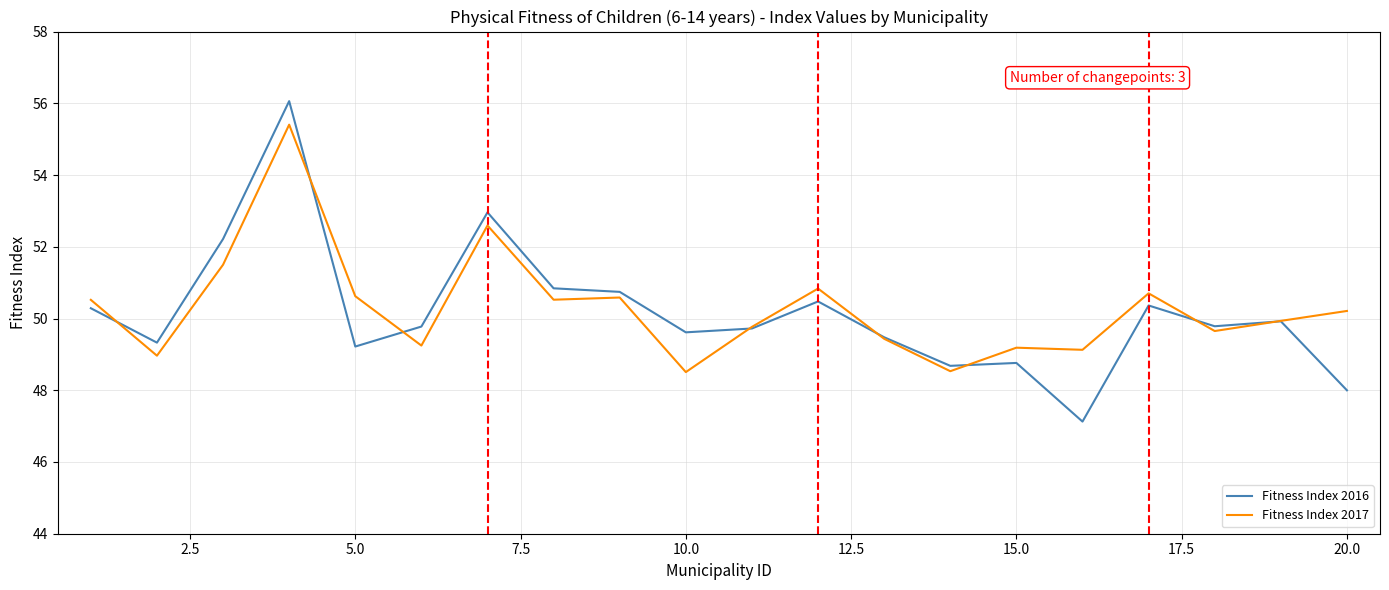

What is the lowest value of the Fitness Index 2016 series?

47.1